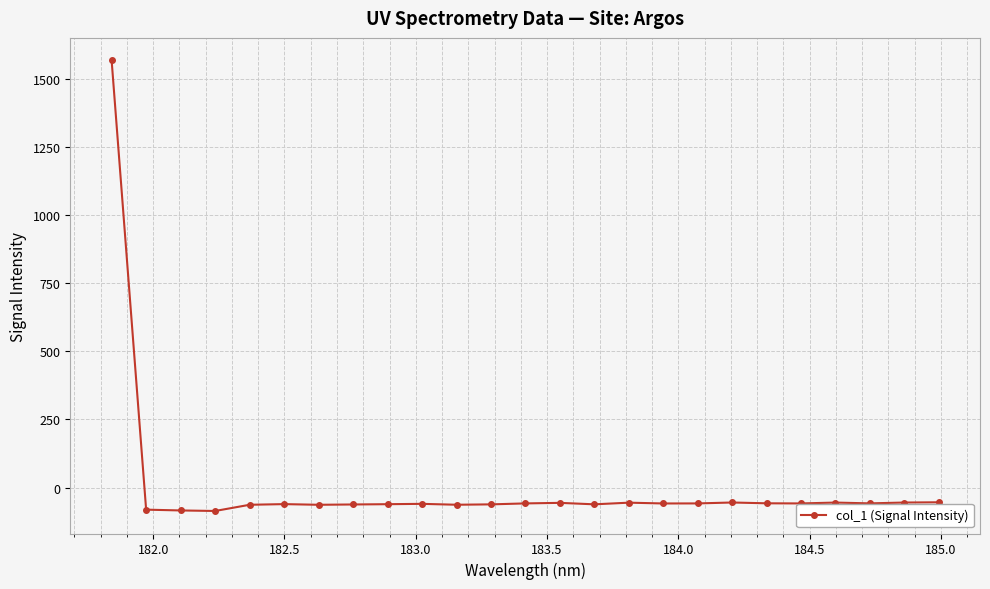

What is the greatest value displayed?

1567.7